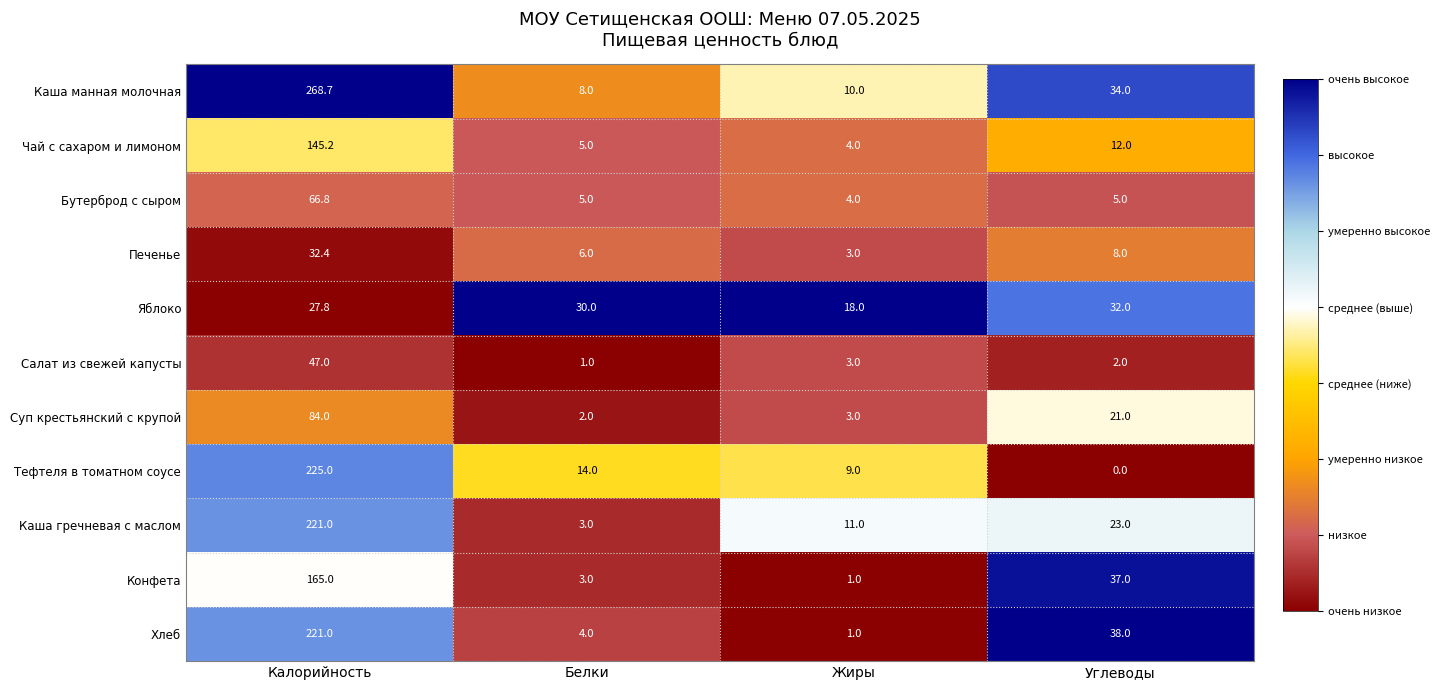

The Суп крестьянский с крупой series shows 84.0 at Калорийность. True or false?

True